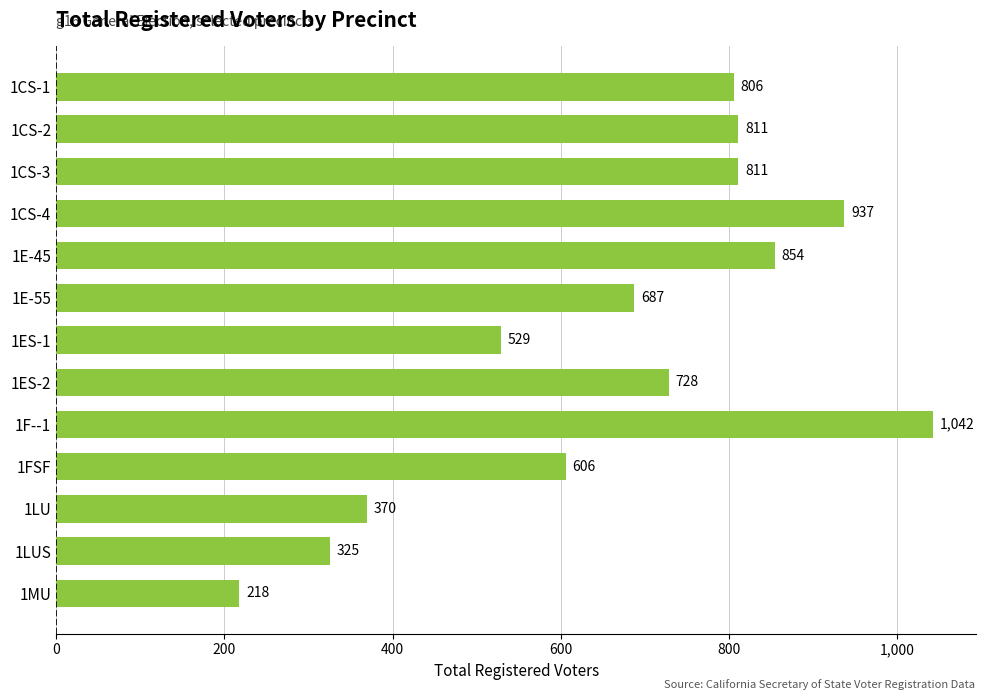

What is the change in value from 1ES-1 to 1LUS?

-204